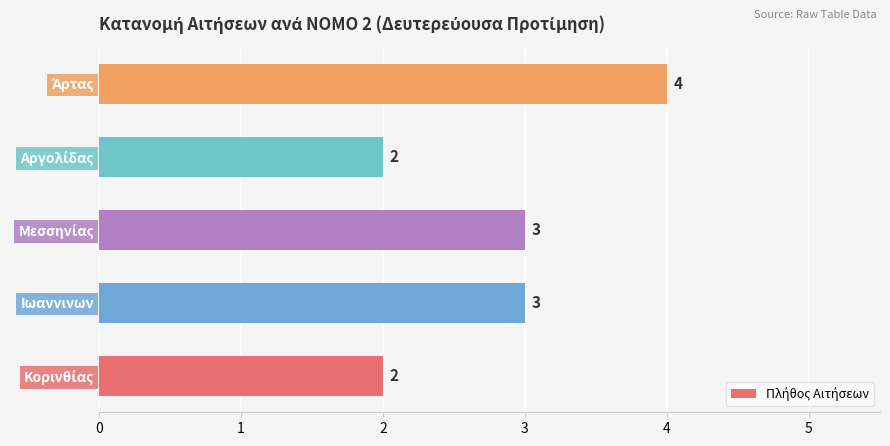

What is the minimum value shown in the chart?

2